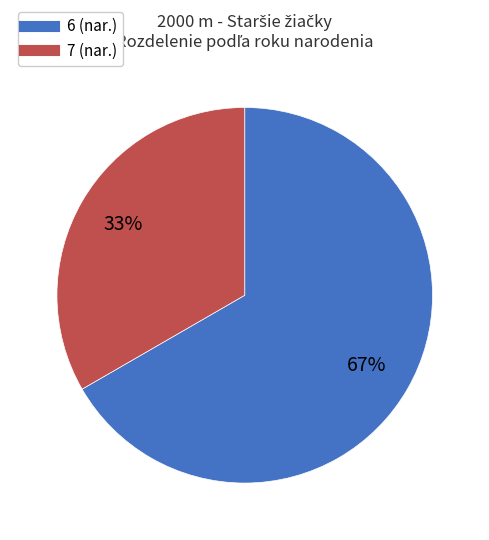

Does any single category account for the majority?

Yes